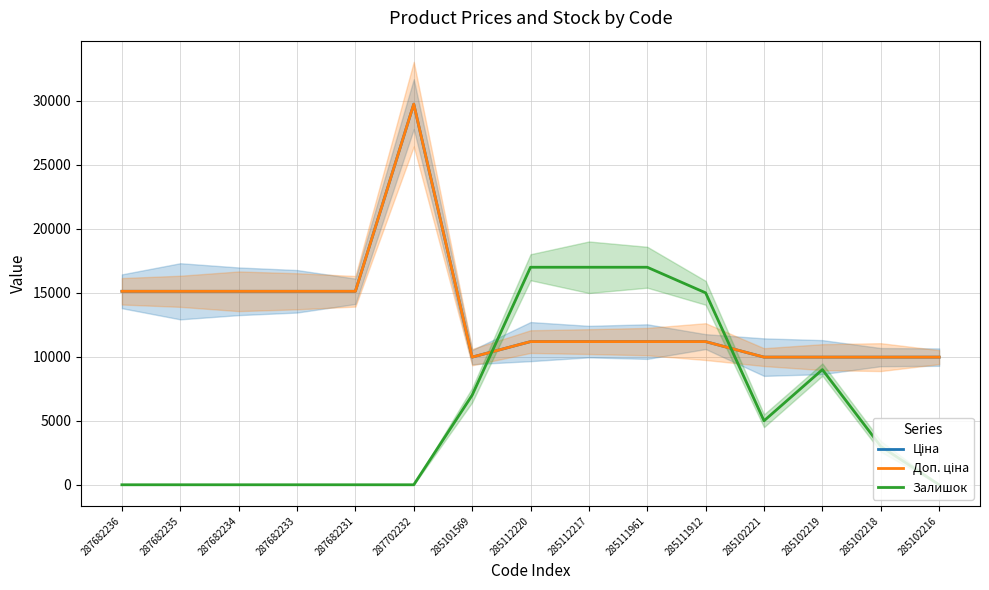

What is the sum of all Доп. ціна values?

199974.8